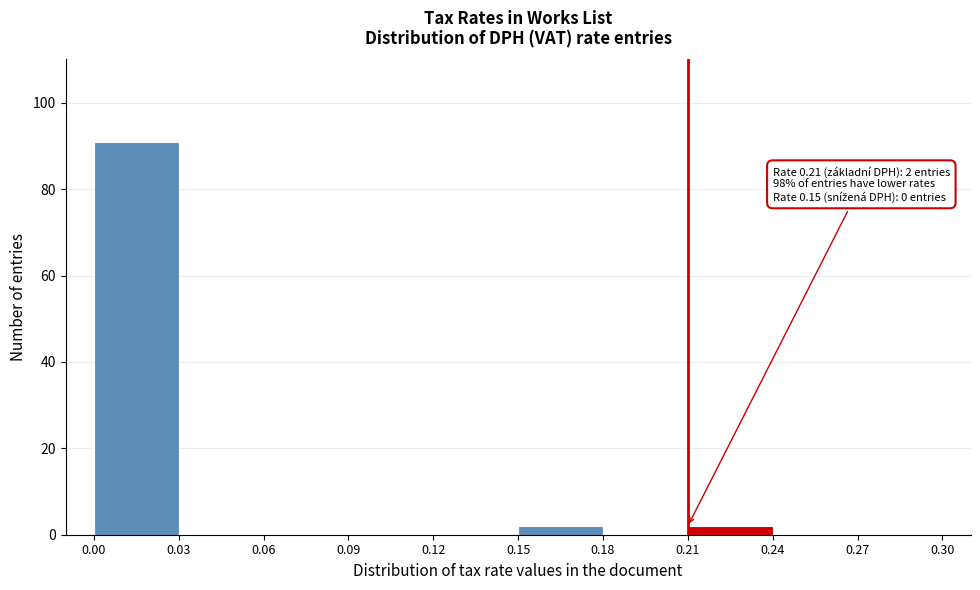

Over which range of the x-axis is the bar tallest?

0.00 to 0.03